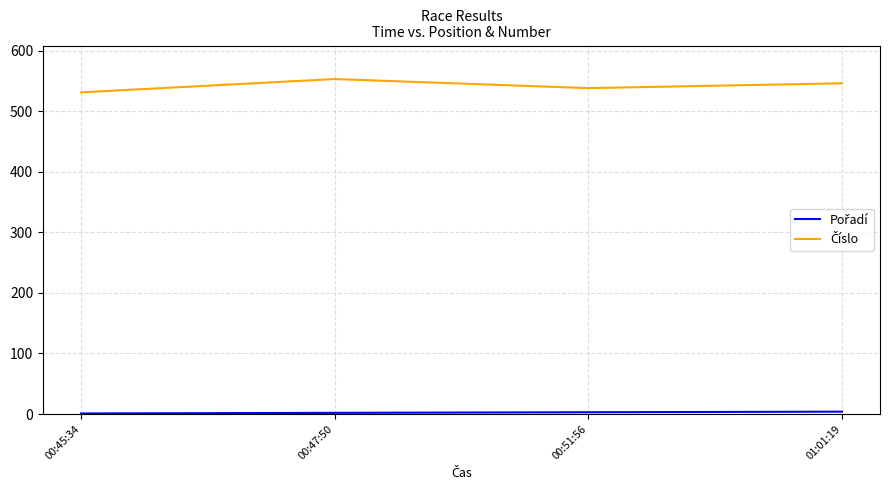

Is this an area chart (filled region under the line)?

No